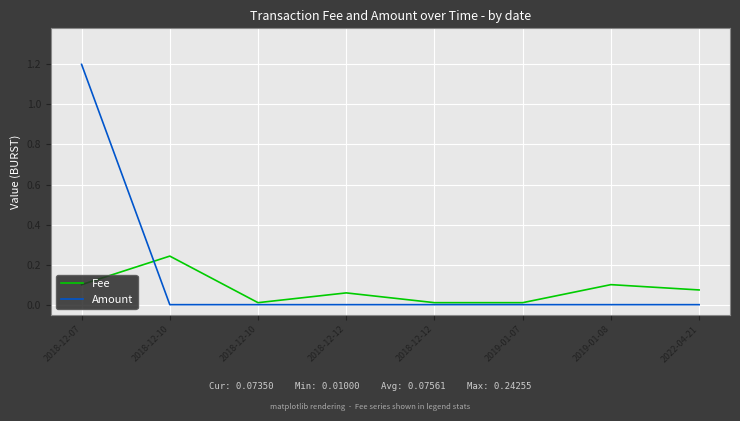

What are all the series names shown in the legend?

Fee, Amount